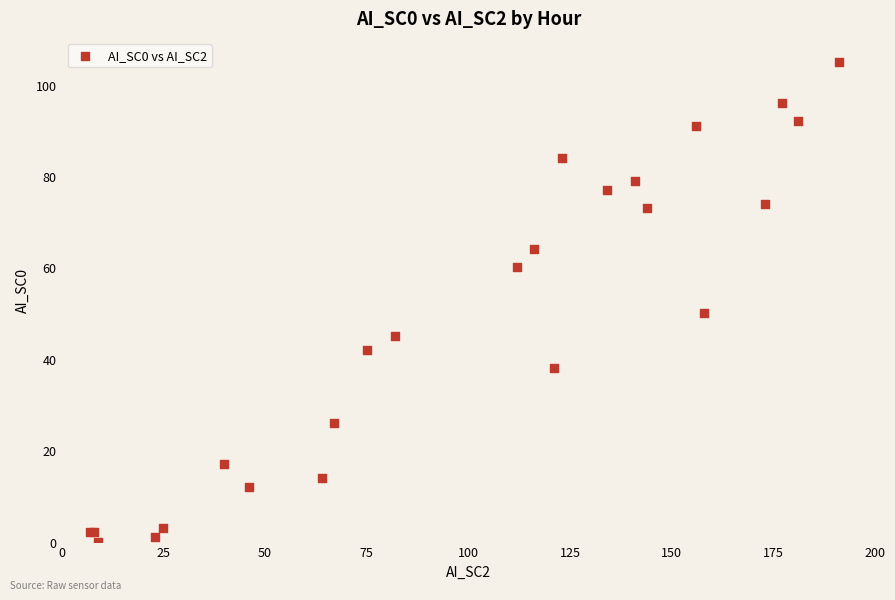

What Y value in the scatter plot is closest to 52?

50